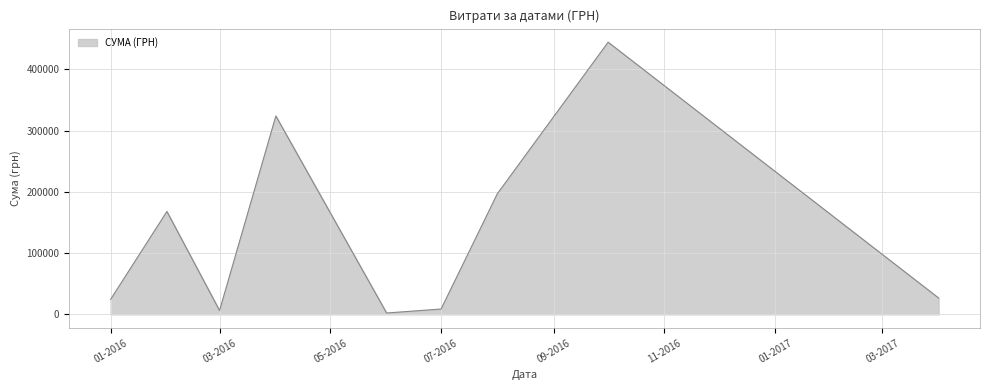

What is the difference between the maximum and minimum values?

442319.1